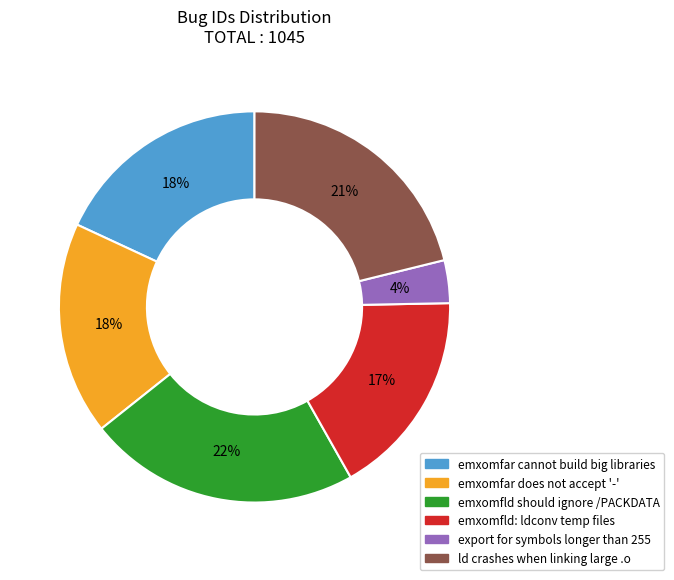

What is the largest slice in the pie chart?

emxomfld should ignore /PACKDATA